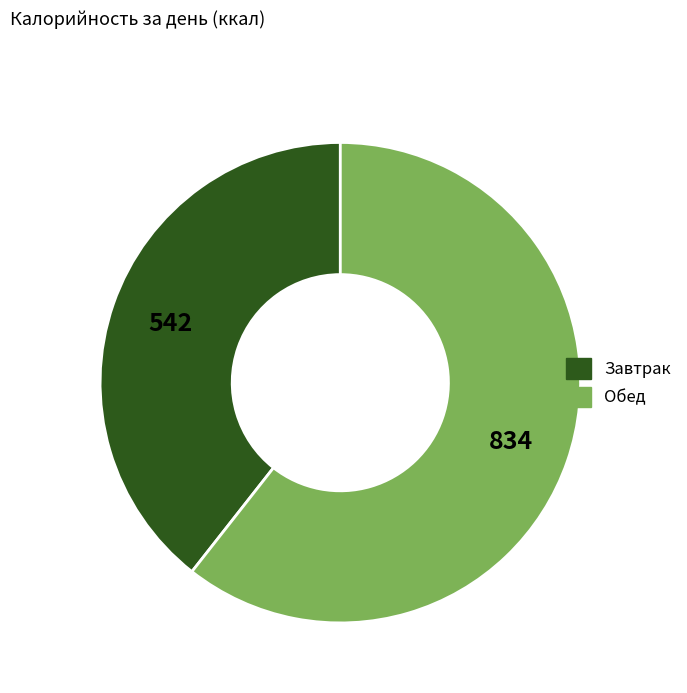

Is the sum of Обед and Завтрак greater than half?

Yes